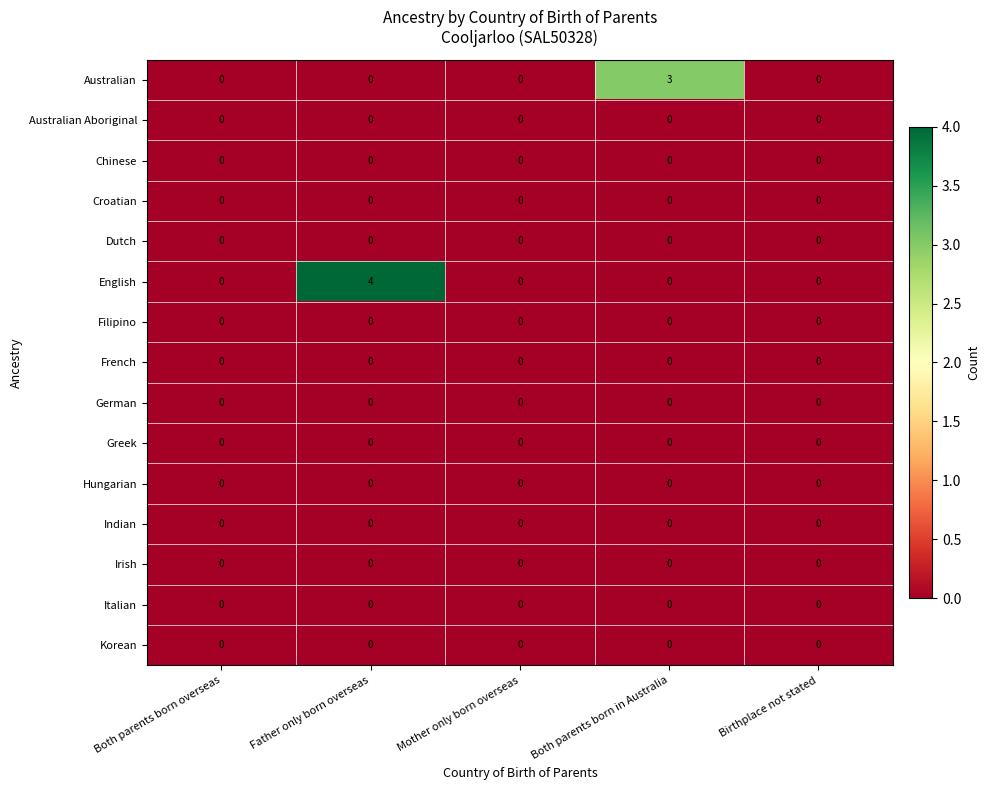

The Australian series shows -1 at Mother only born overseas. True or false?

False